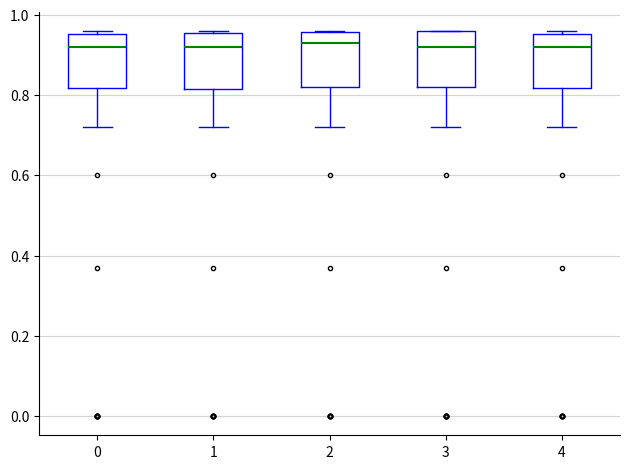

Reading left to right, transcribe this box plot: for each box, give where its median line is, the range the box spans, and where its two whiskers end, as read against the y-axis. The values are not printed on the chart, so give them approximately, as read against the axis.

0: median 0.92, box 0.82 to 0.96, whiskers 0.72 to 0.96 (just above the box's upper edge)
1: median 0.92, box 0.82 to 0.96, whiskers 0.72 to 0.96
2: median 0.94, box 0.82 to 0.96, whiskers 0.72 to 0.96
3: median 0.92, box 0.82 to 0.96, whiskers 0.72 to 0.96
4: median 0.92, box 0.82 to 0.96, whiskers 0.72 to 0.96 (just above the box's upper edge)